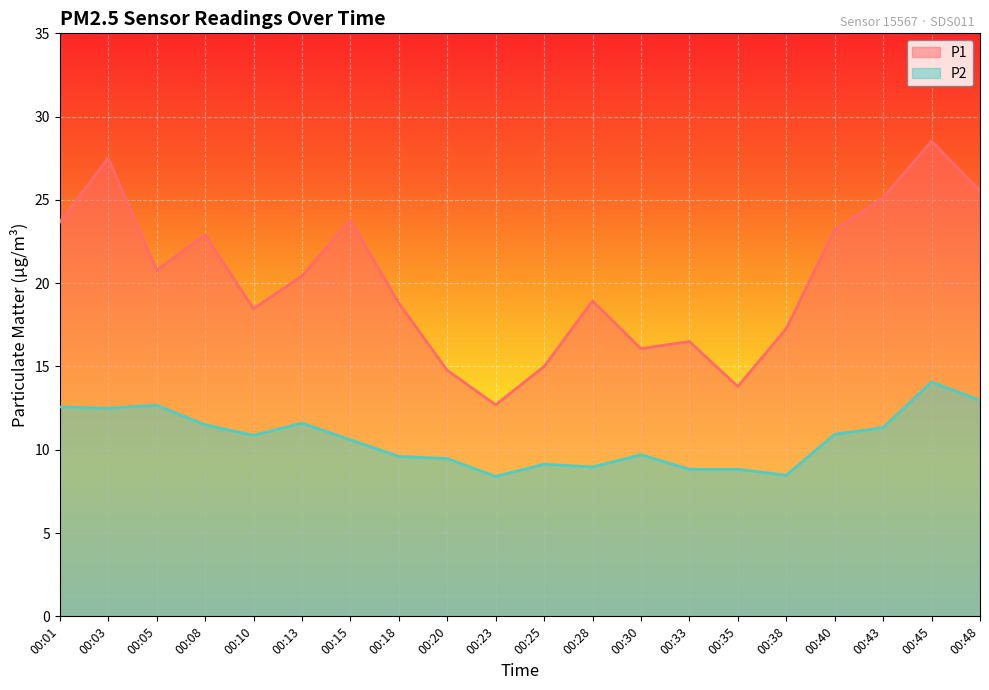

The value of P2 at 00:30 is 12.6. True or false?

False